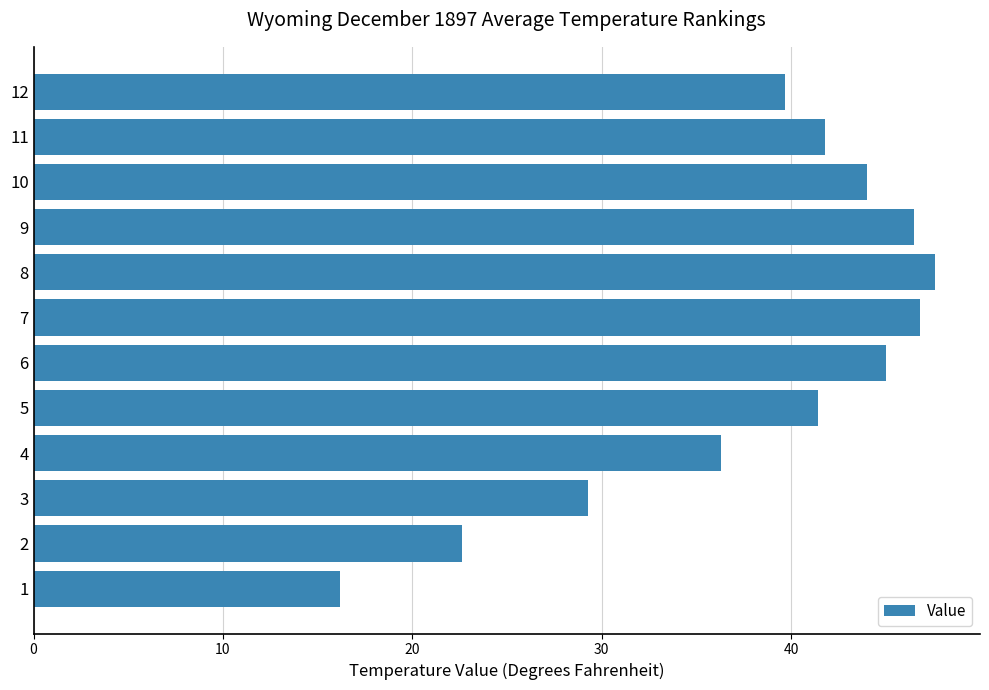

Are the bars horizontal?

Yes